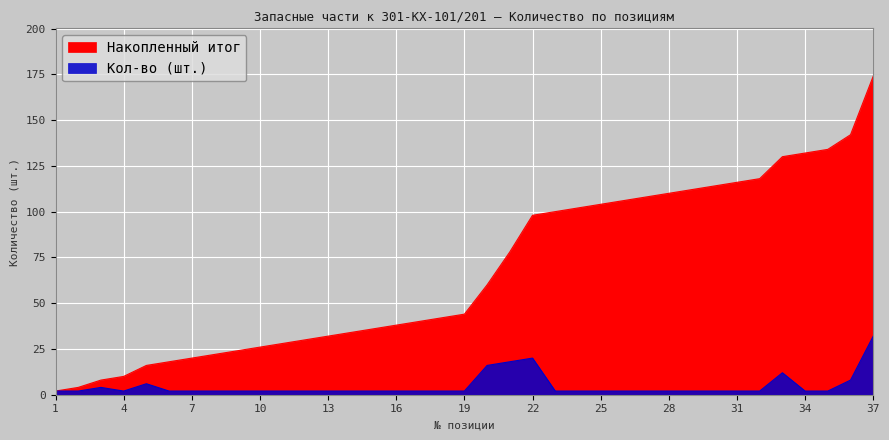

The Накопленный итог series shows 22 at 5. True or false?

False